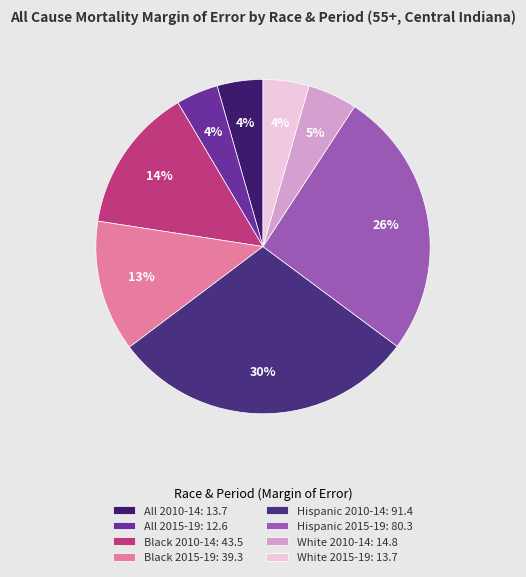

How many segments does this pie chart have?

8